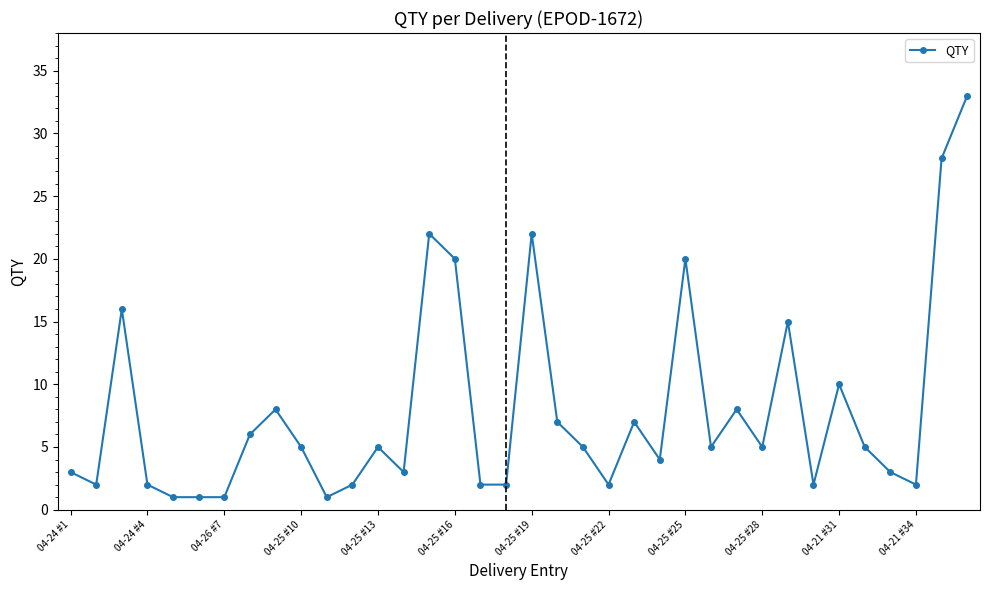

What is the sum of all values?

285